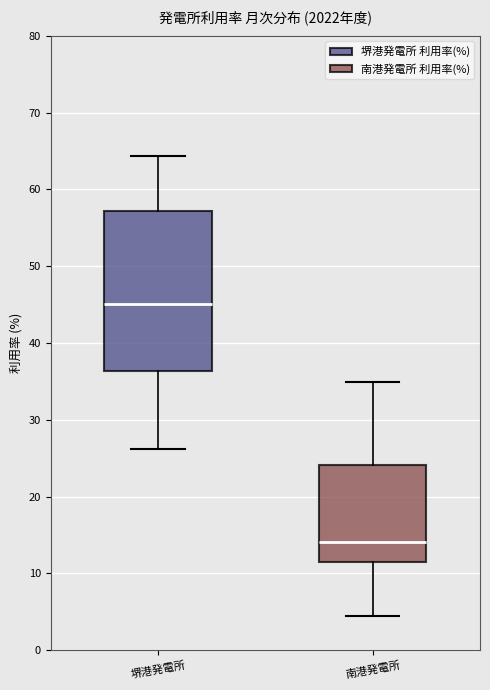

Reading left to right, read every box against the y-axis: the position of its median line, the range the box covers, and the ends of its whiskers. The values are not printed on the chart, so give them approximately, as read against the axis.

堺港発電所: median 45, box 36 to 57, whiskers 26 to 64
南港発電所: median 14, box 11 to 24, whiskers 5 to 35